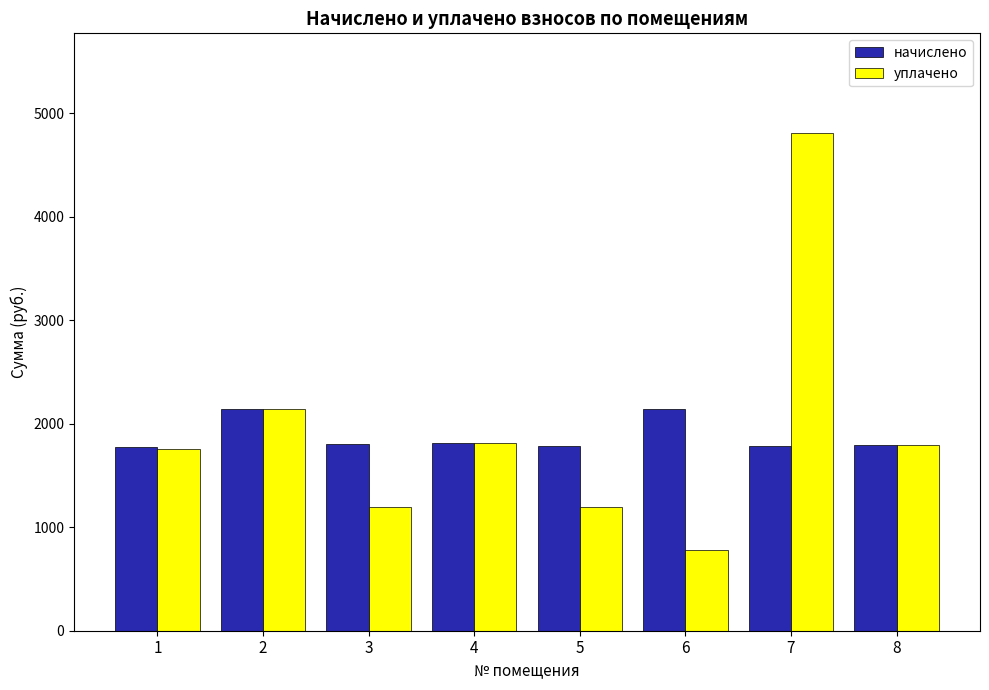

Count the number of categories in the chart.

8